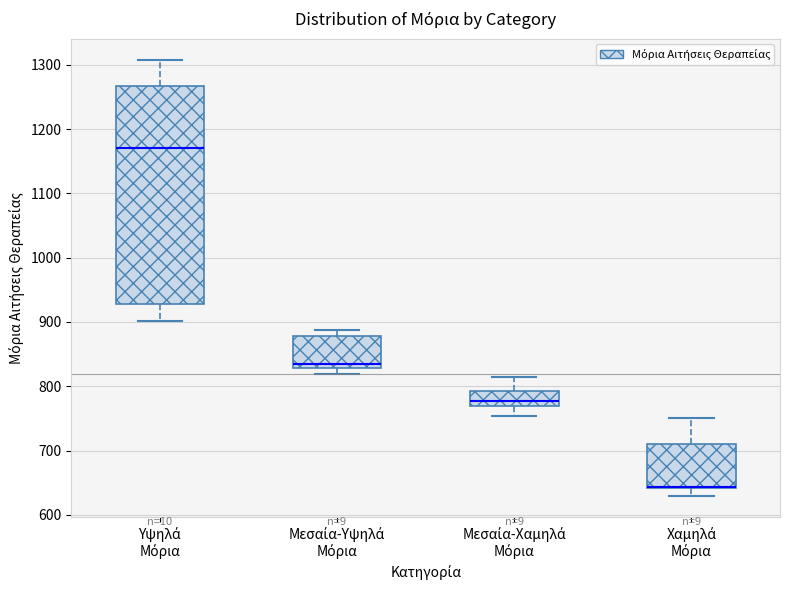

Where is the lower edge of the box for Μεσαία-Υψηλά Μόρια on the y-axis? The values are not printed on the chart, so give them approximately, as read against the axis.

830